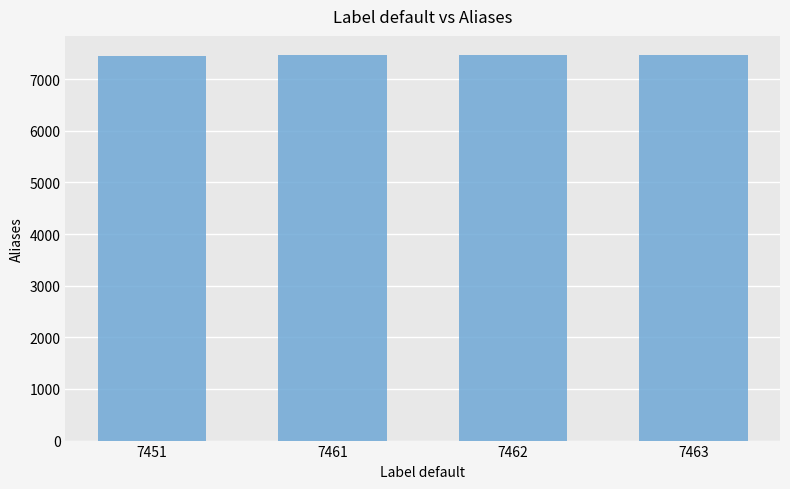

What is the sum of all values?

29837